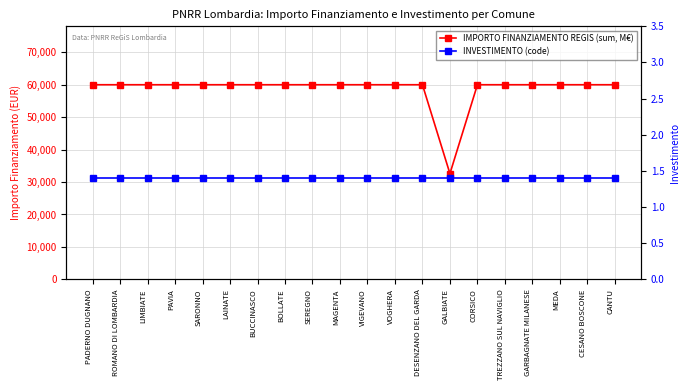

The value of INVESTIMENTO (code) at SEREGNO is 1.4. True or false?

True